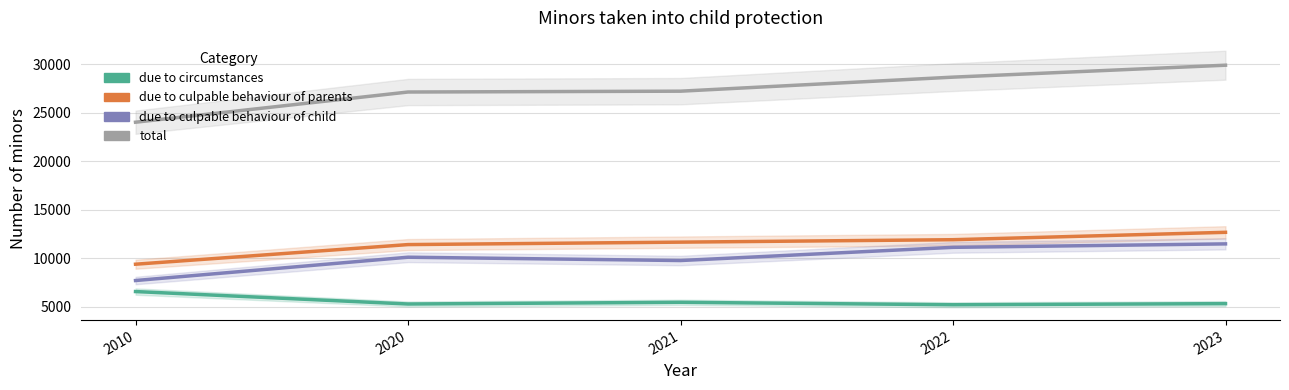

True or false: total has more than 2 points higher than both neighbors.

False